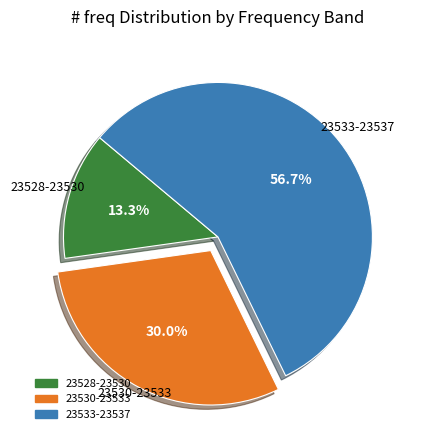

Count the number of slices in the pie.

3